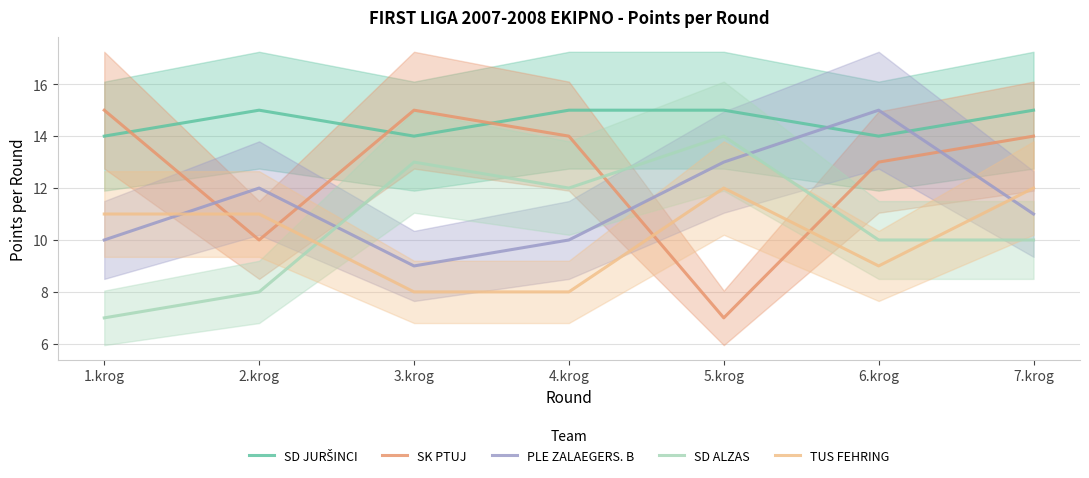

The SD ALZAS series shows 10 at 7.krog. True or false?

True